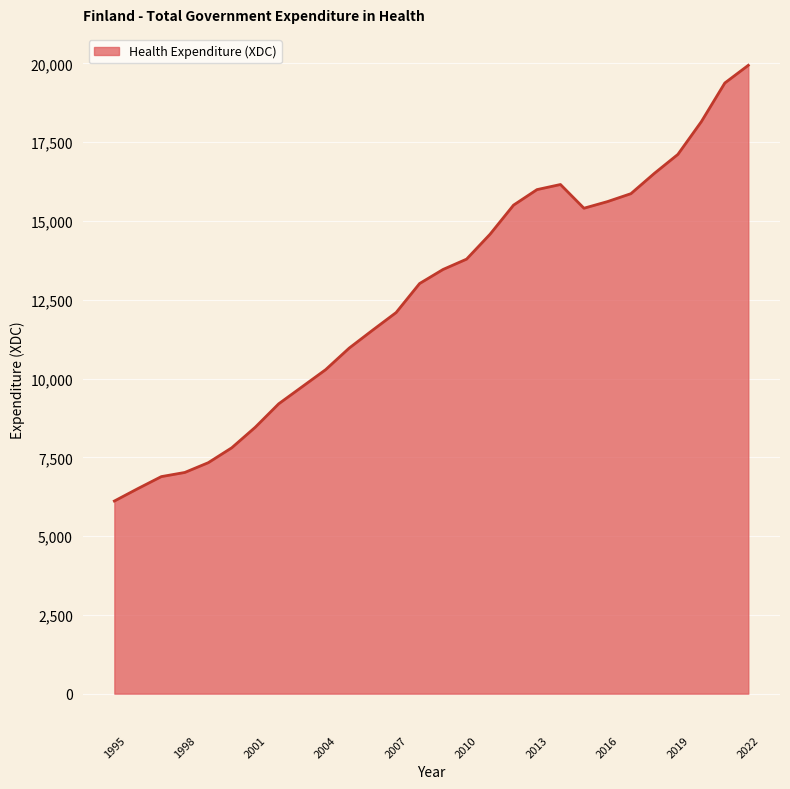

What is the difference between the maximum and minimum values?

13829